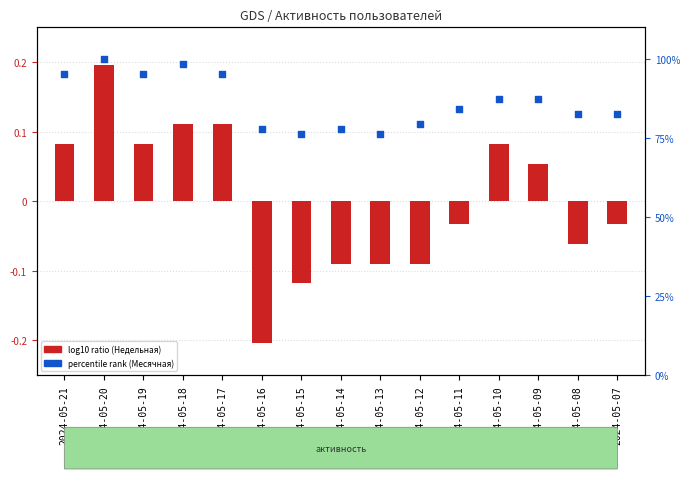

At how many categories does at least one series exceed 73?

15